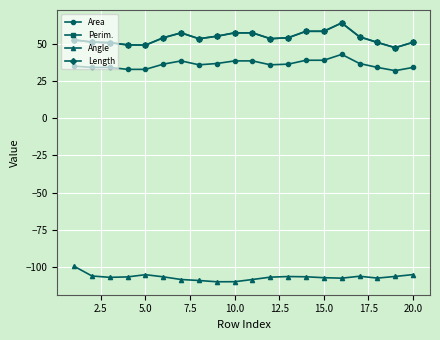

Does the chart have visible grid lines?

Yes